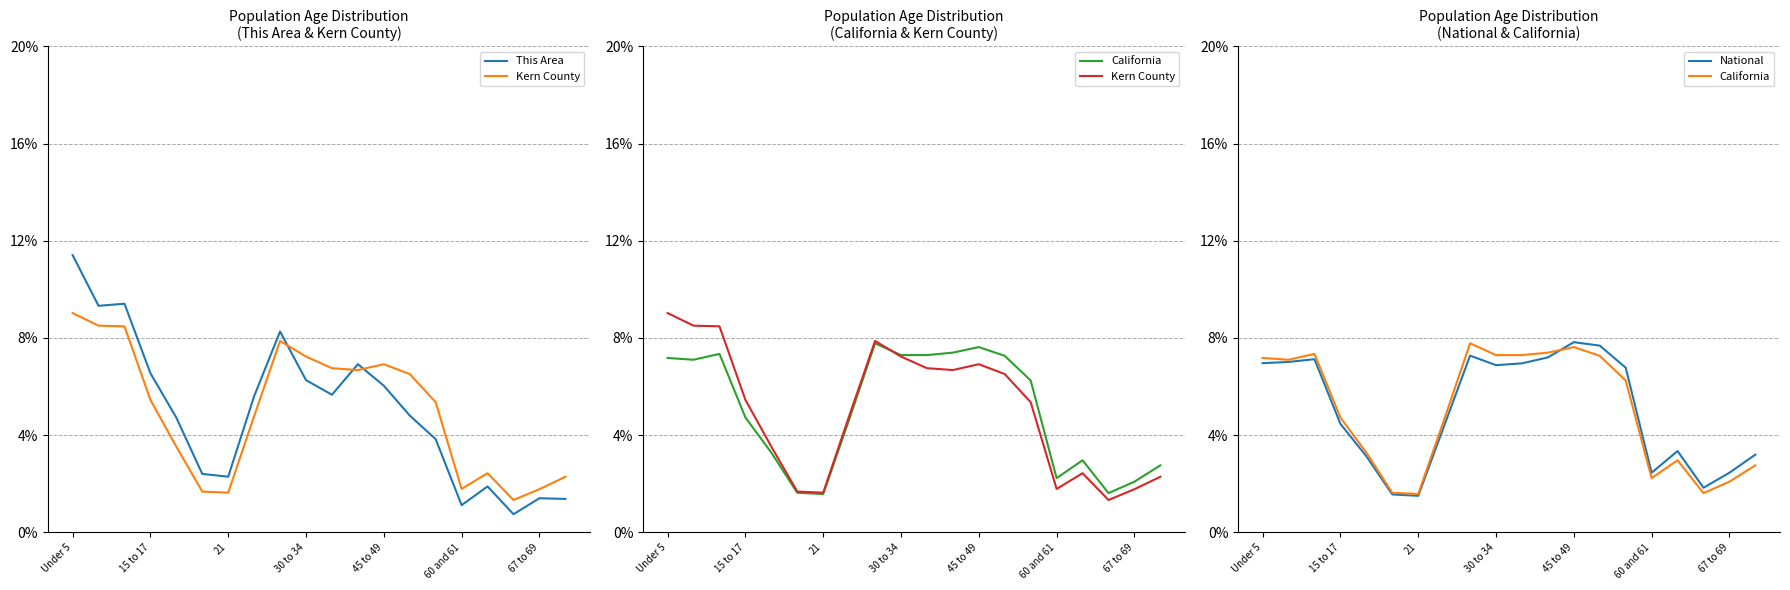

Where is California nearest to the value 4?

7